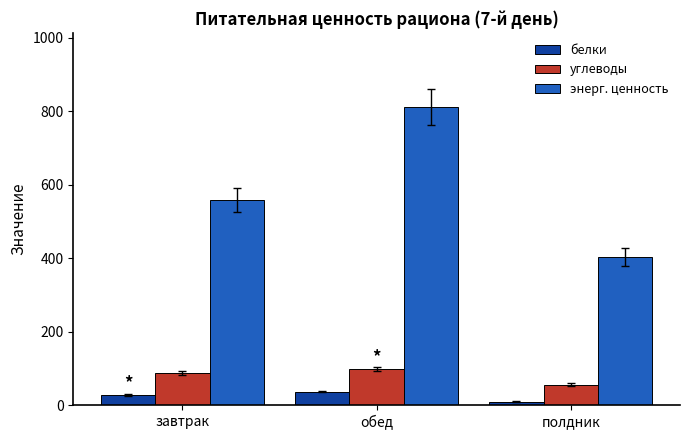

At how many categories does at least one series exceed 544?

2